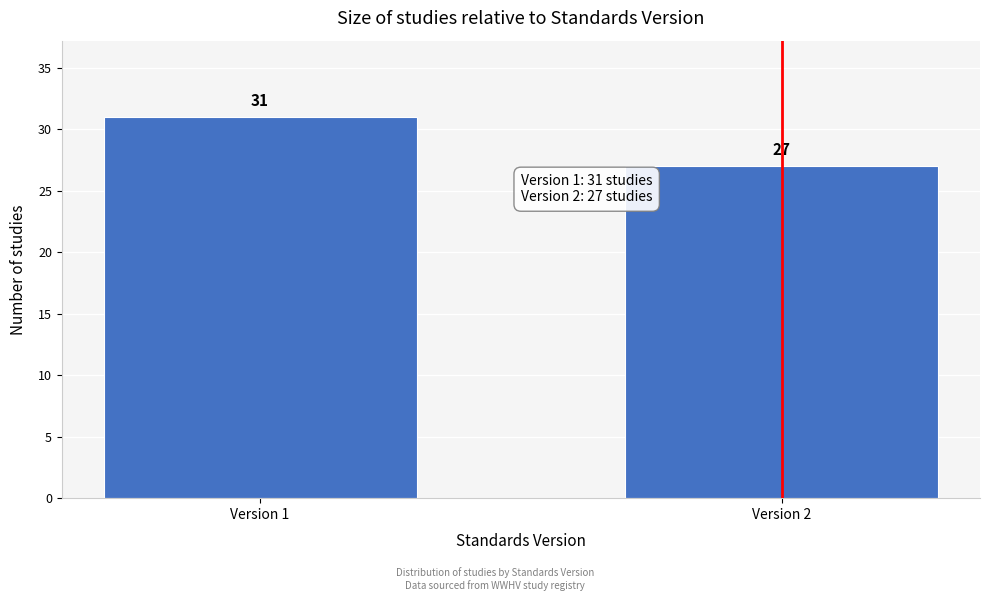

Reading right to left, extract all data points from this chart.

Version 2=27	Version 1=31